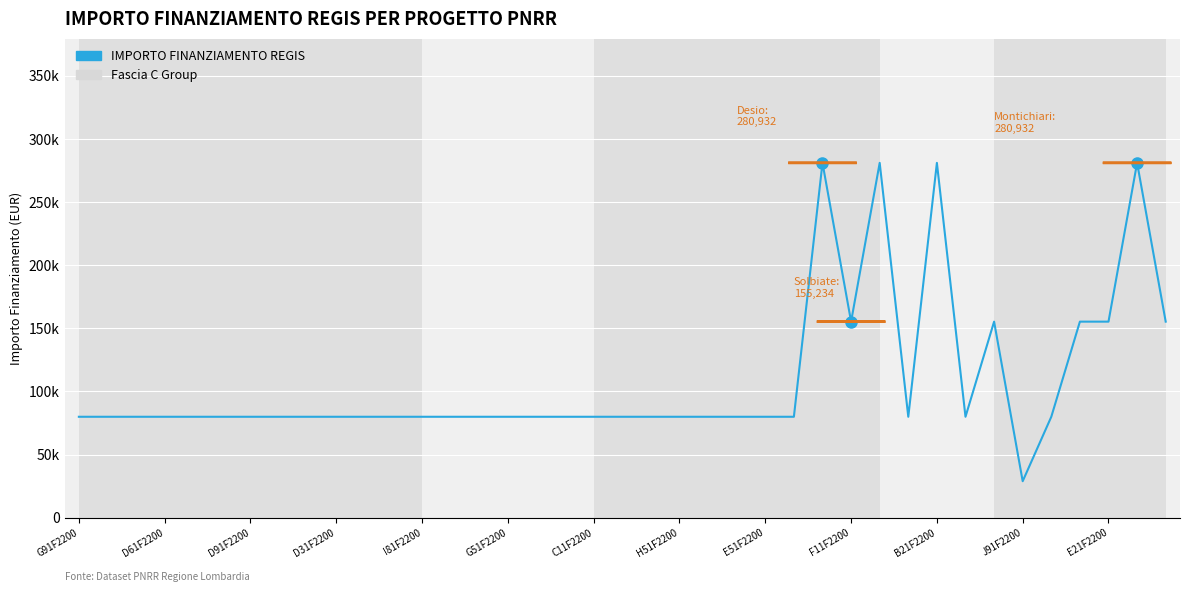

Does the chart display data point markers on the line(s)?

No